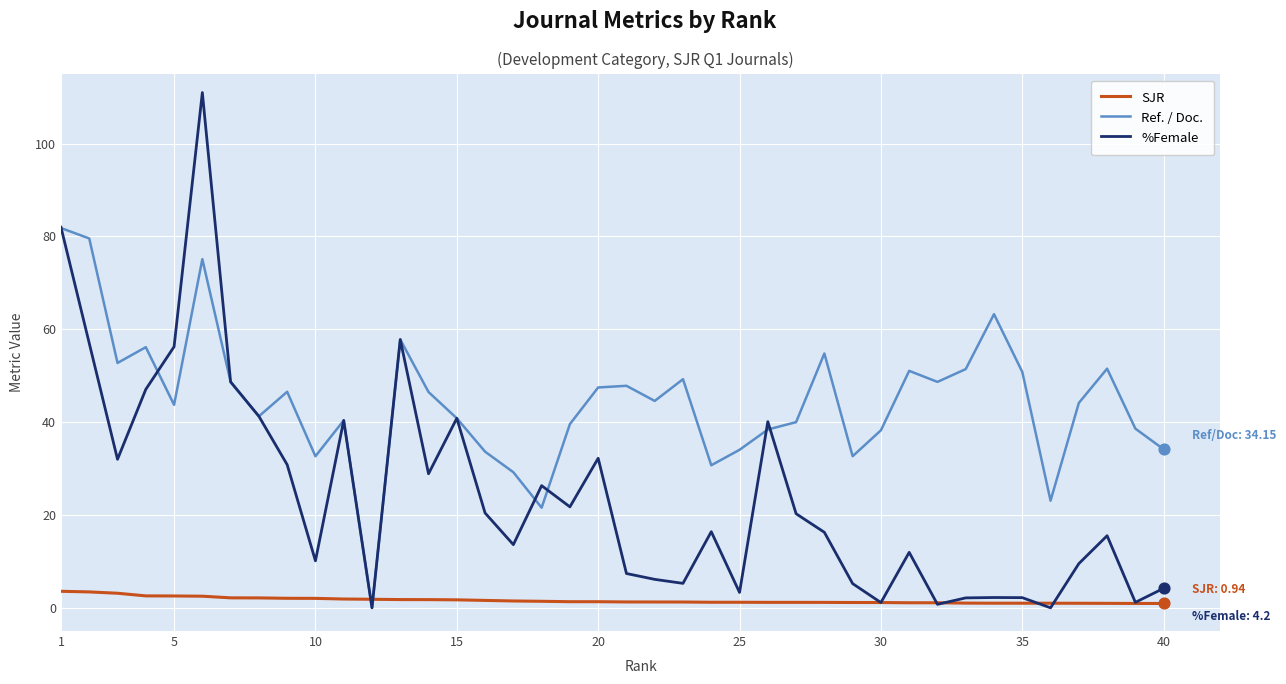

Which series has the largest range (max minus min)?

%Female